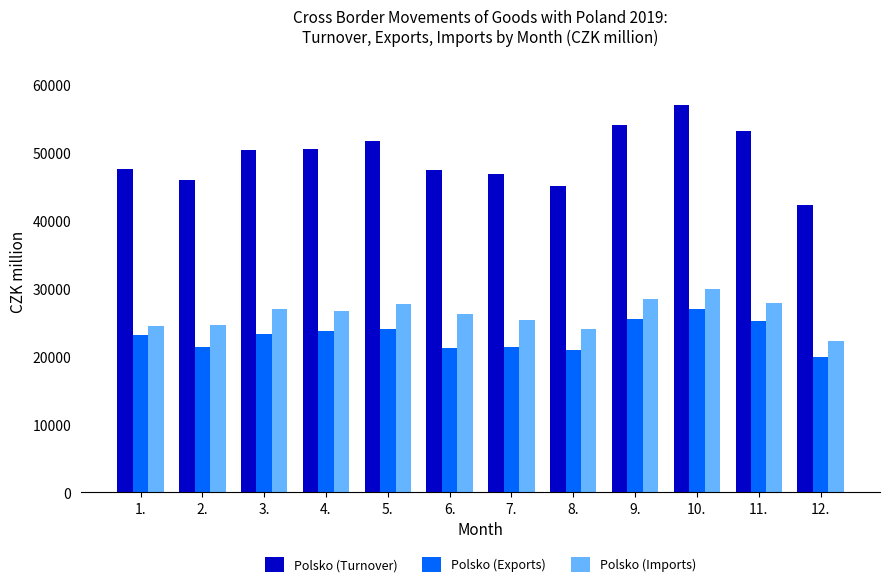

The Polsko (Turnover) series shows 13528 at 5.. True or false?

False